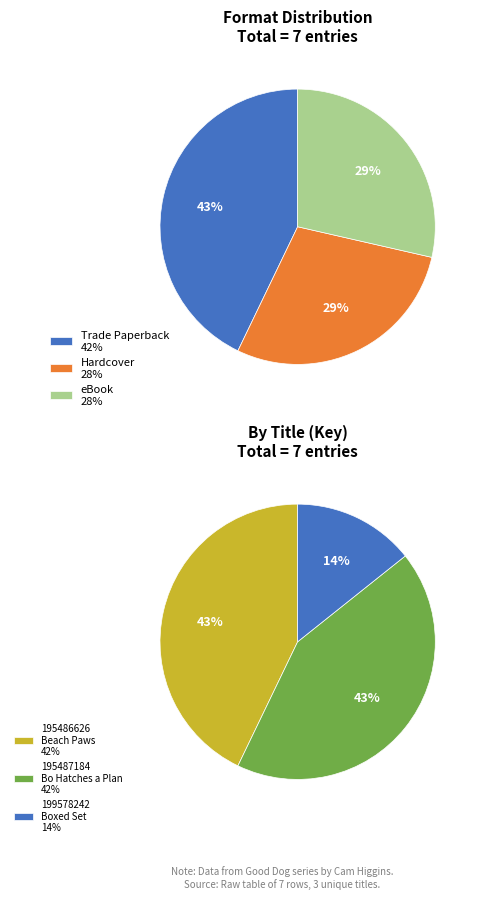

How many slices are in this pie chart?

3